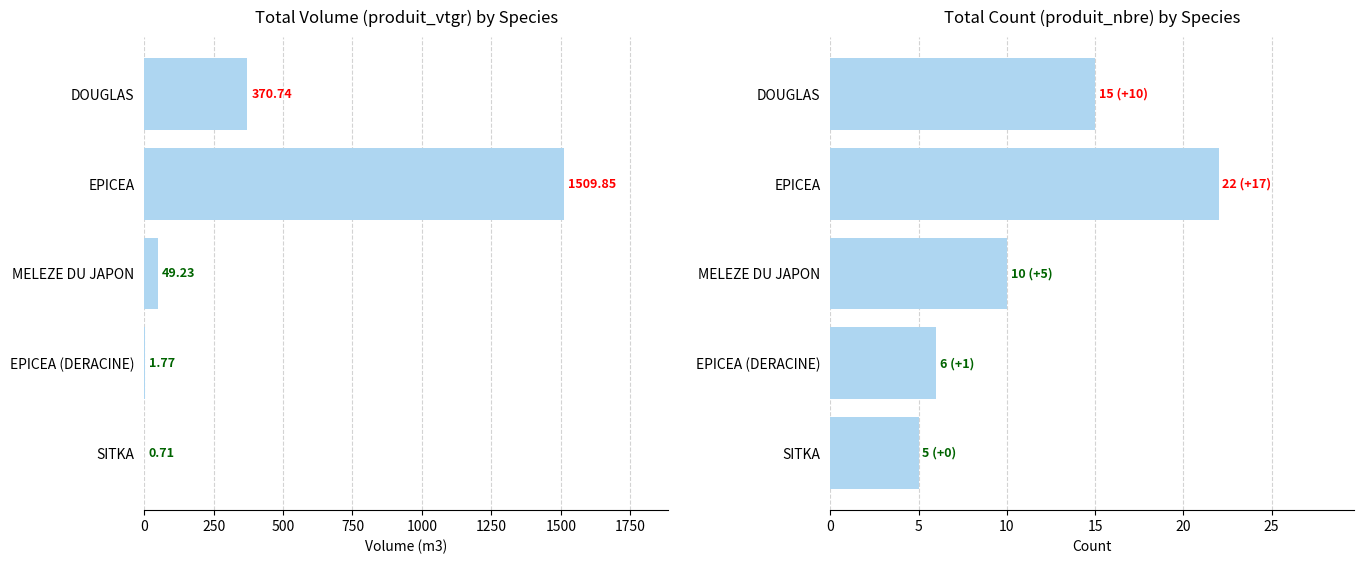

The value of produit_vtgr at EPICEA is 426.6. True or false?

False